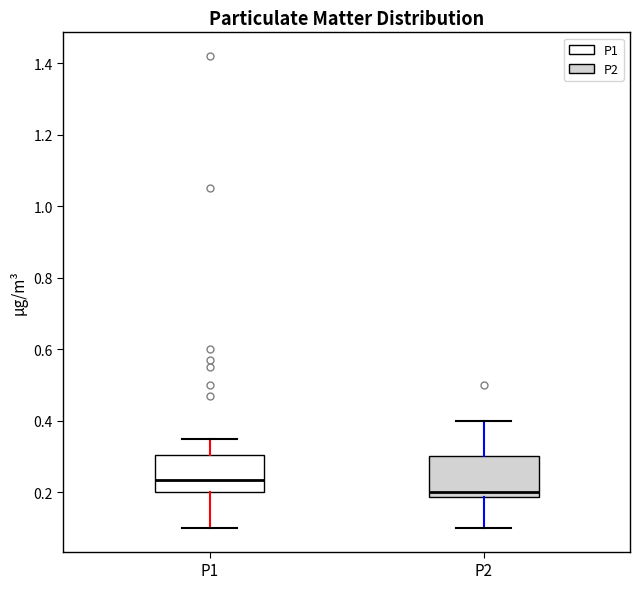

Reading left to right, read every box against the y-axis: the position of its median line, the range the box covers, and the ends of its whiskers. The values are not printed on the chart, so give them approximately, as read against the axis.

P1: median 0.24, box 0.20 to 0.30, whiskers 0.10 to 0.36
P2: median 0.20, box 0.18 to 0.30, whiskers 0.10 to 0.40